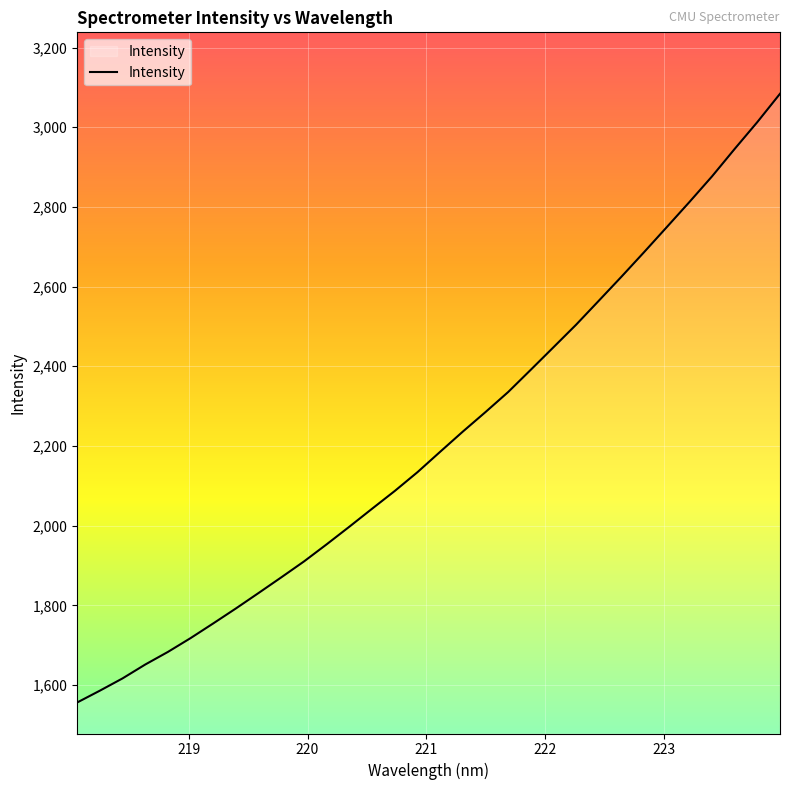

How many lines are shown in the chart?

1